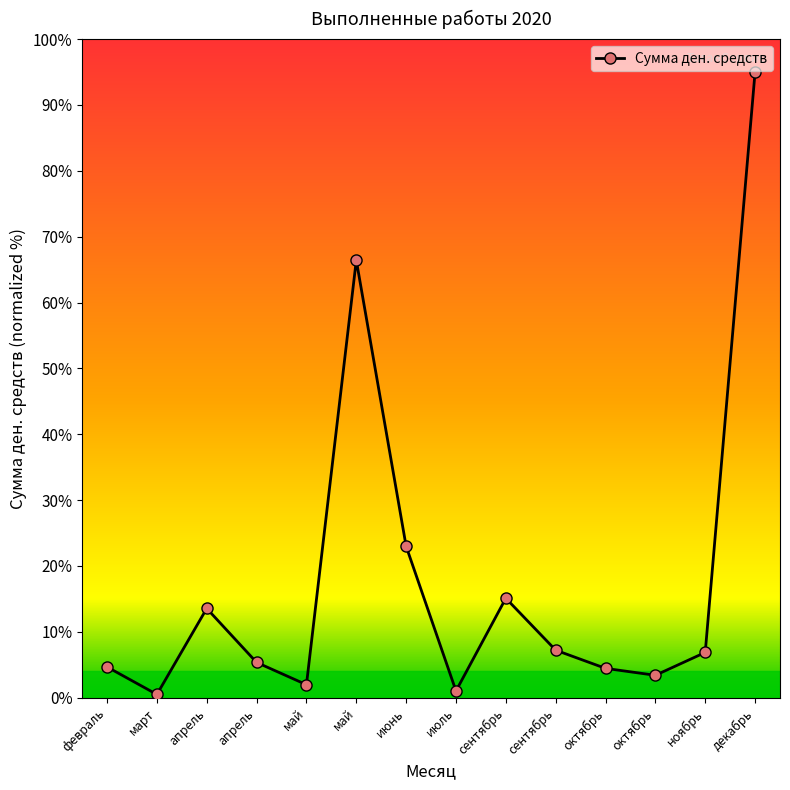

Is this an area chart (filled region under the line)?

No